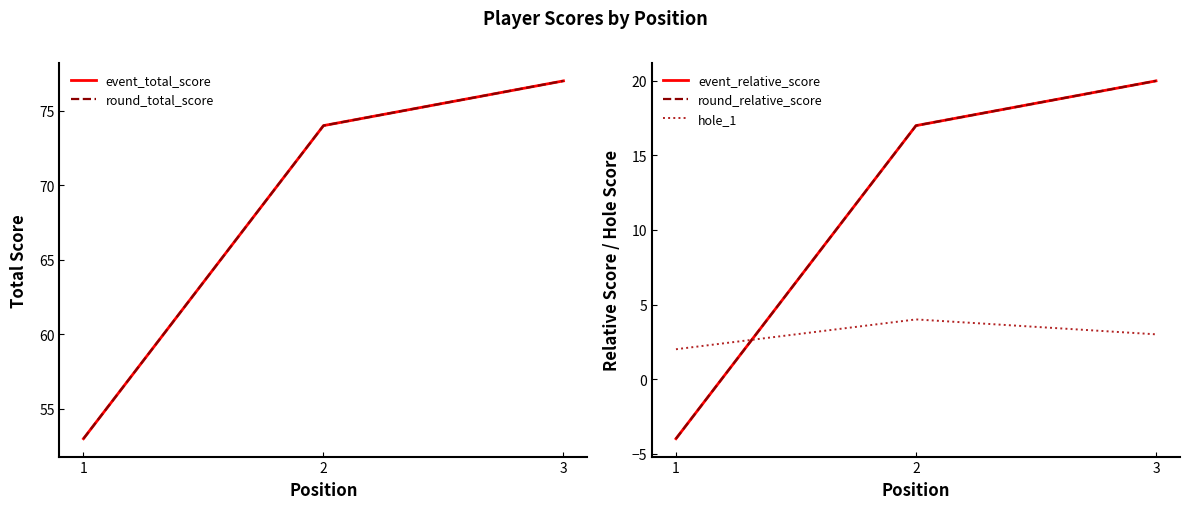

Is the value of event_relative_score at 1 greater than the value of round_total_score at 3?

No